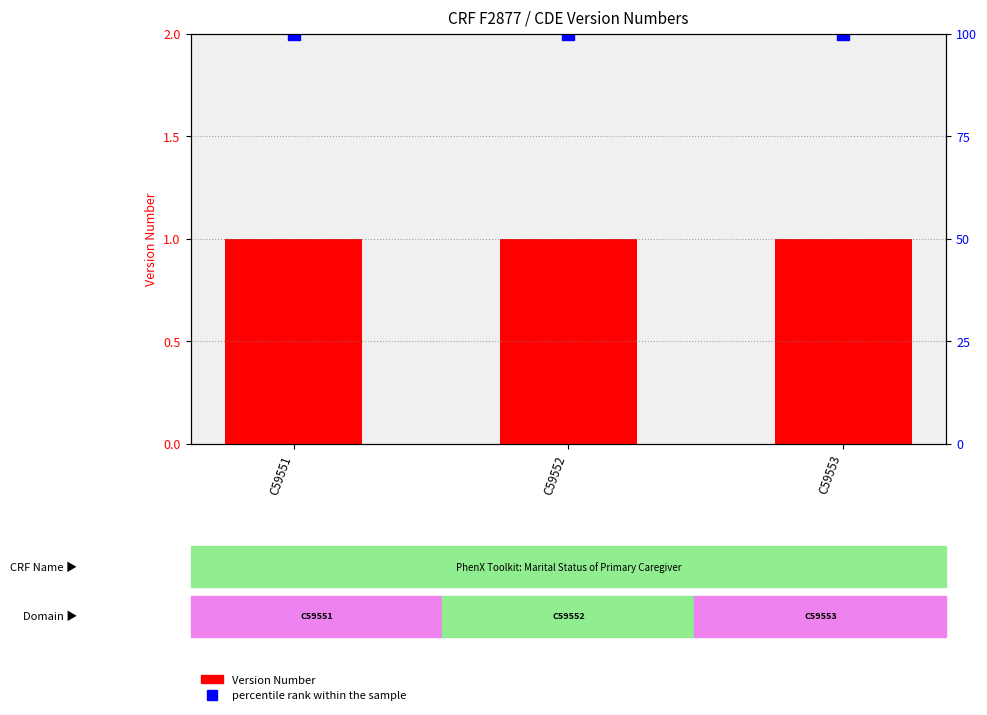

Which category has the highest value across all series?

C59551